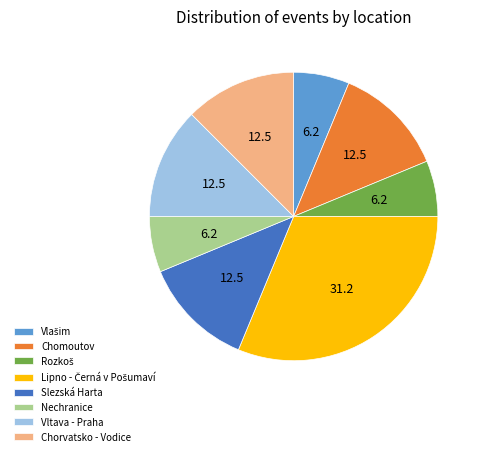

How many slices are in this pie chart?

8